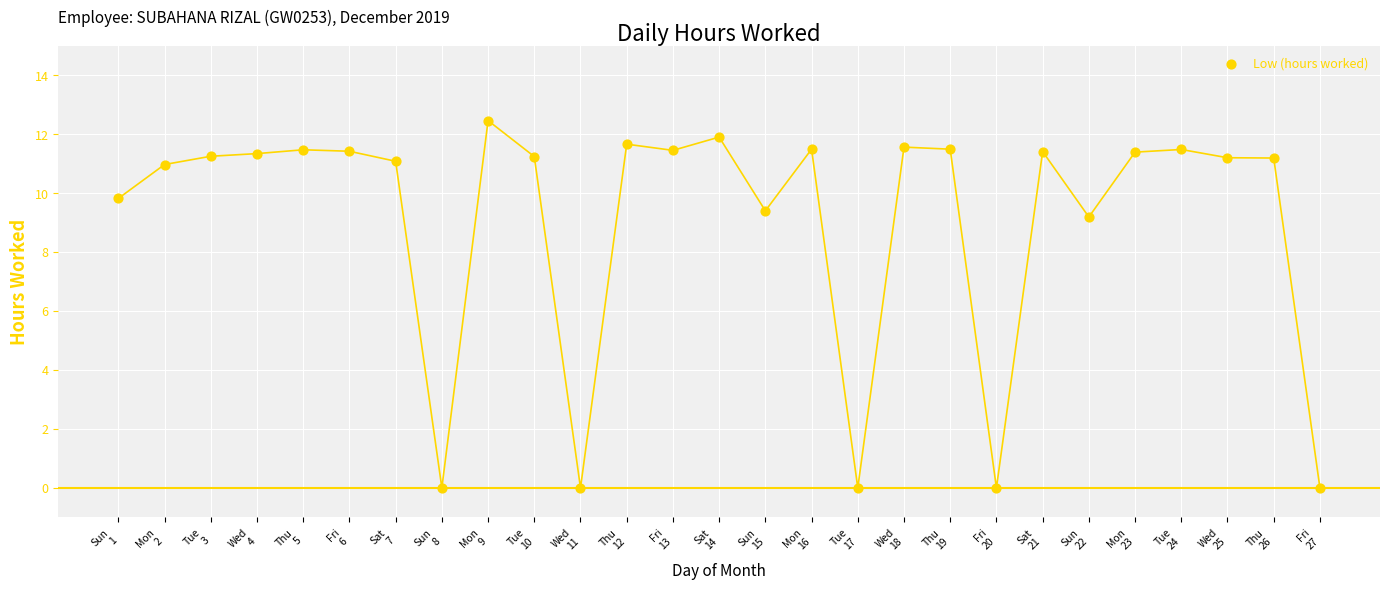

What is the range of X values (max minus min)?

26.0